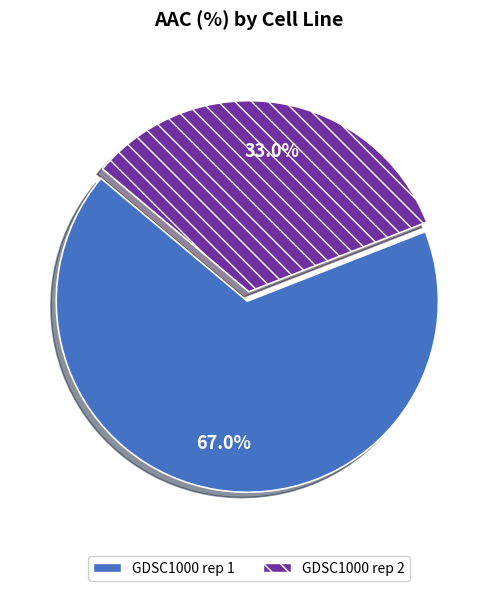

Is there any slice that represents more than half of the pie?

Yes